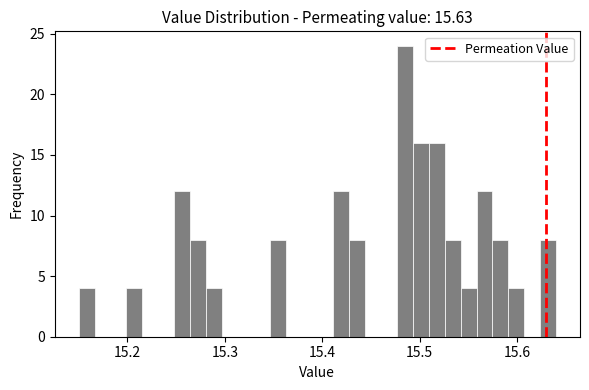

Around what value on the x-axis is the tallest bar? Give the approximate position of its centre, as read against the axis.

15.48